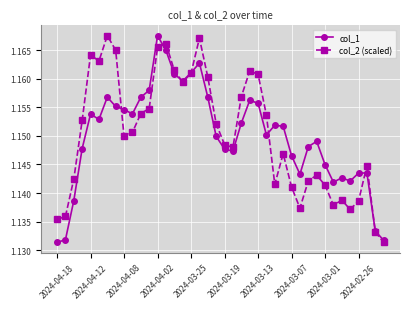

True or false: col_2 (scaled) and col_1 cross at least once.

True